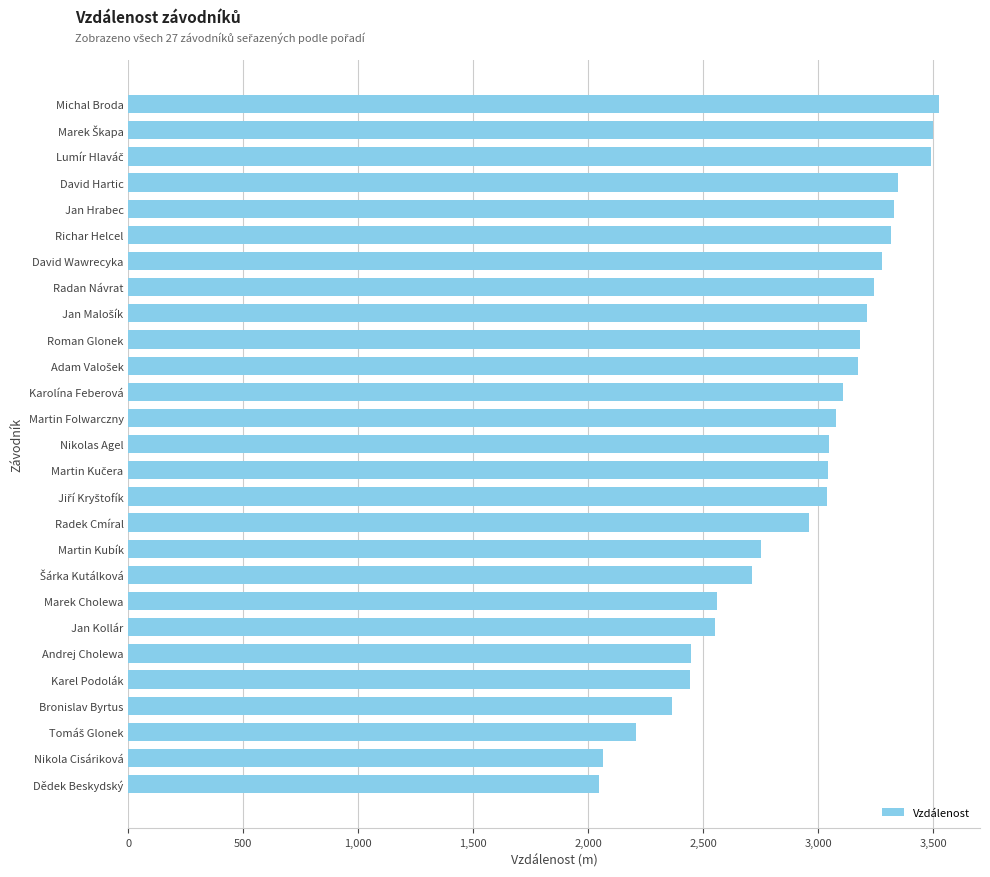

What is the difference between the second highest and second lowest values?

1438